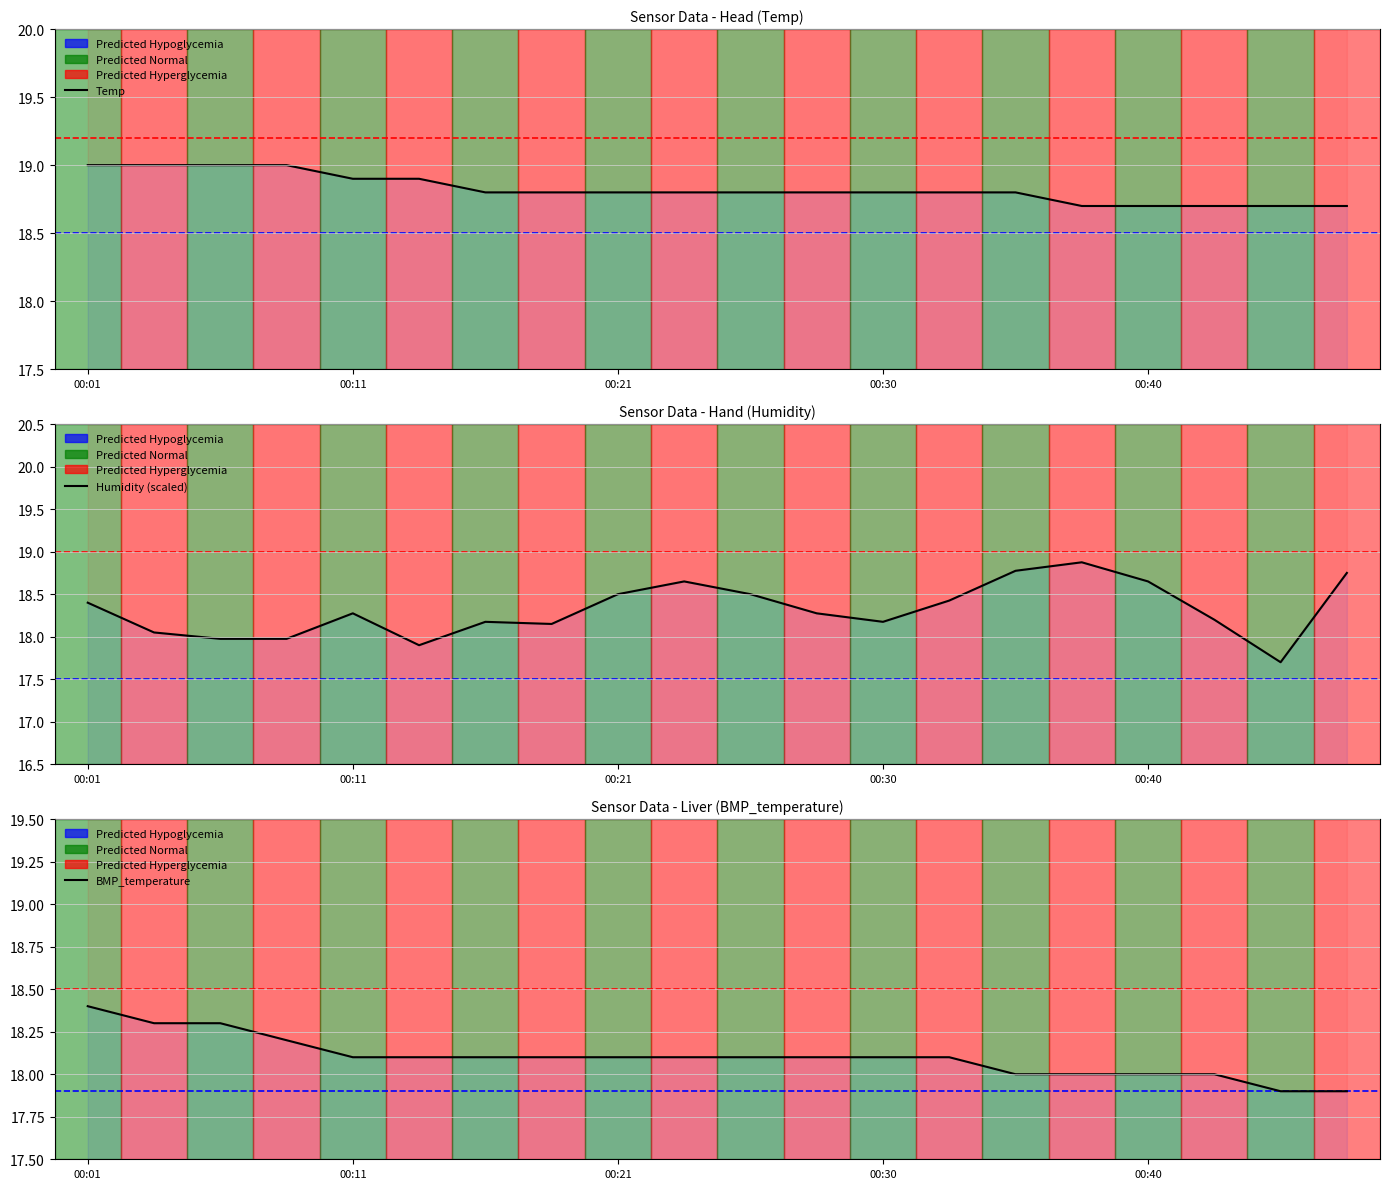

At which category does Humidity reach its first local peak?

00:11